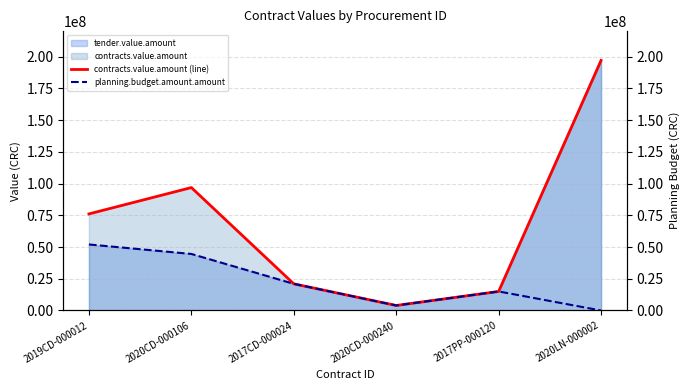

Reading left to right, extract all data points from this chart.

contracts.value.amount (line): 76064959	96800000	21000000	3959640	15000000	196945405
planning.budget.amount.amount: 52000000	44528000	21000000	3960000	15000000	1